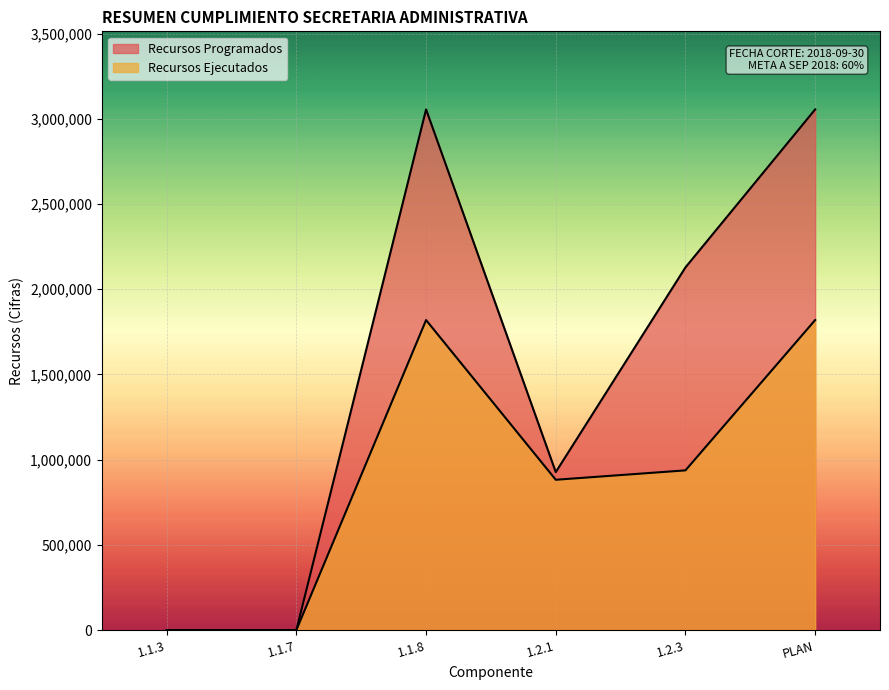

What is the sum of the Recursos Programados values at 1.2.3 and 1.1.7?

2128052